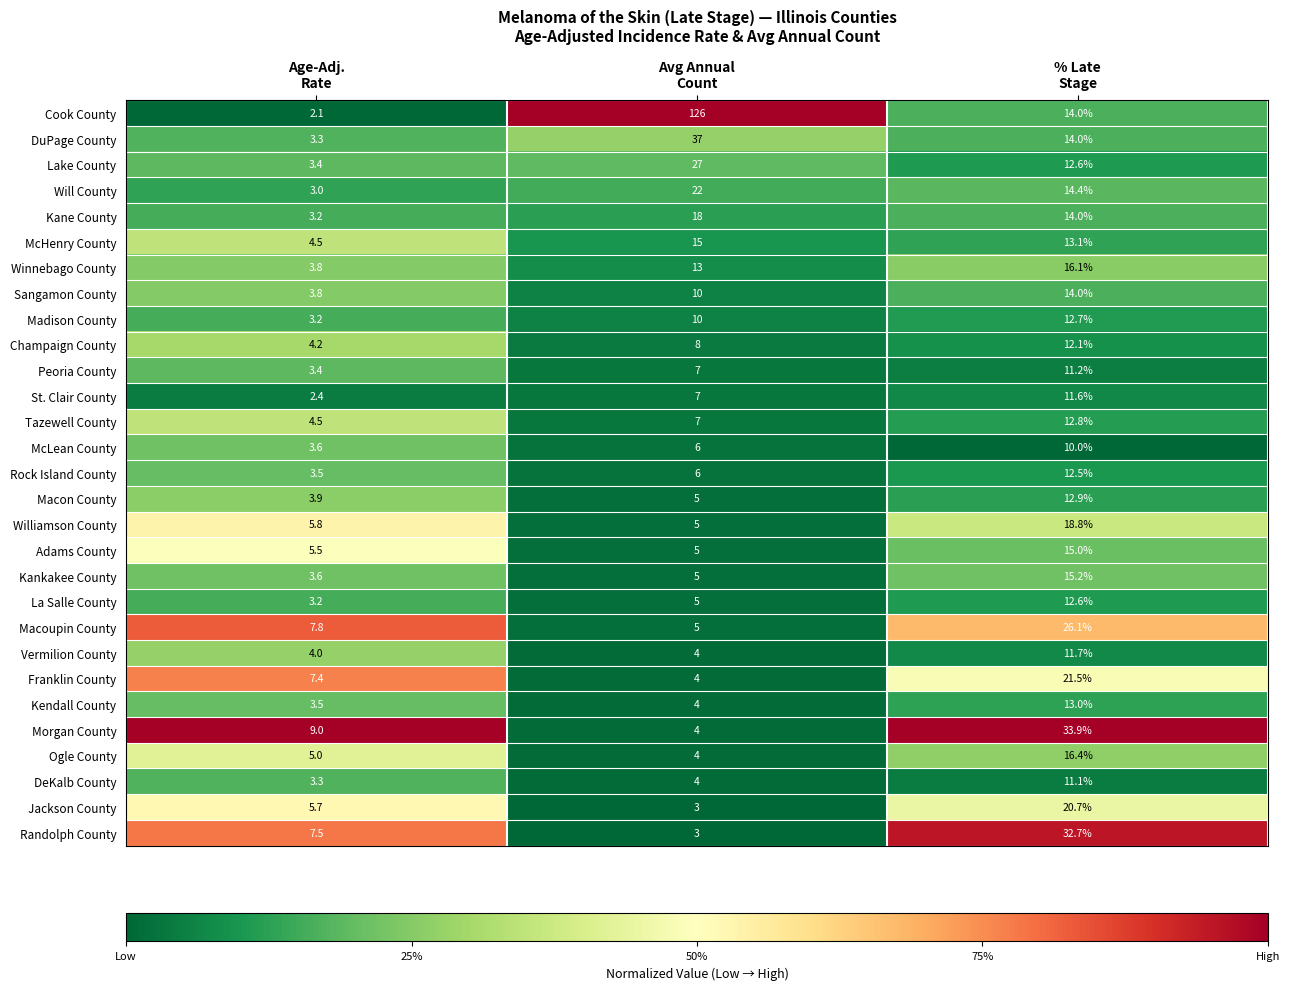

What is the sum of all Kendall County values?

20.5